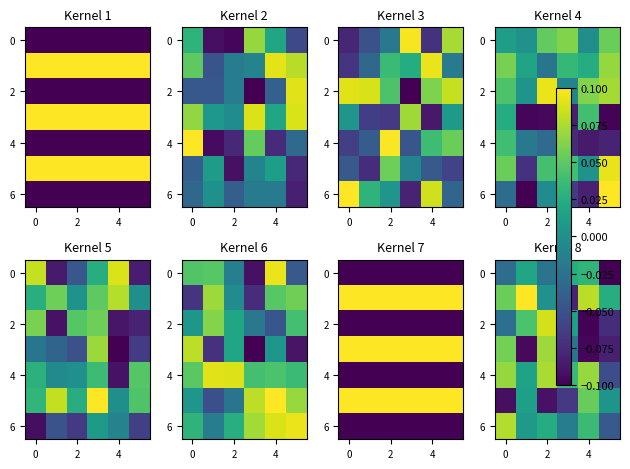

The row_2 series shows -0.1 at 5. True or false?

True